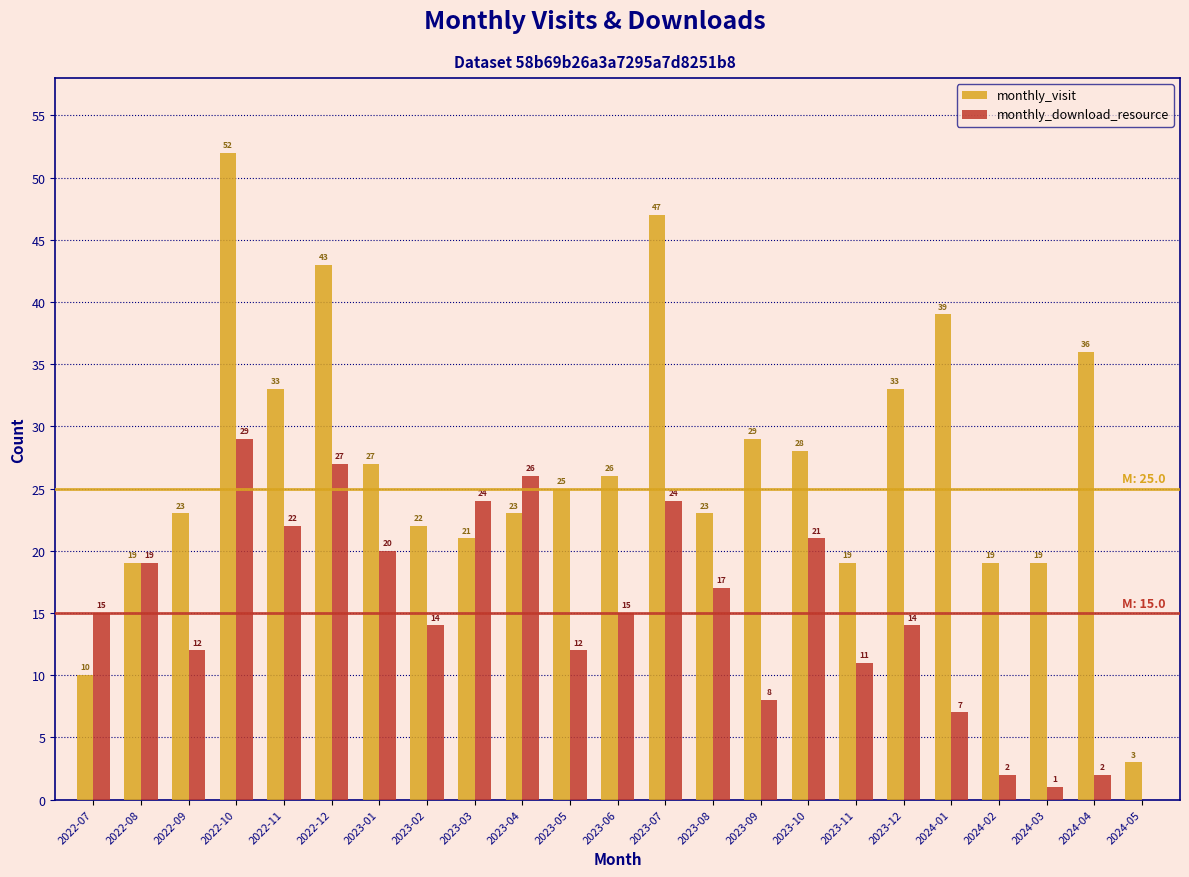

Reading left to right, list all the values displayed in this chart.

monthly_visit: 2022-07=10	2022-08=19	2022-09=23	2022-10=52	2022-11=33	2022-12=43	2023-01=27	2023-02=22	2023-03=21	2023-04=23	2023-05=25	2023-06=26	2023-07=47	2023-08=23	2023-09=29	2023-10=28	2023-11=19	2023-12=33	2024-01=39	2024-02=19	2024-03=19	2024-04=36	2024-05=3
monthly_download_resource: 2022-07=15	2022-08=19	2022-09=12	2022-10=29	2022-11=22	2022-12=27	2023-01=20	2023-02=14	2023-03=24	2023-04=26	2023-05=12	2023-06=15	2023-07=24	2023-08=17	2023-09=8	2023-10=21	2023-11=11	2023-12=14	2024-01=7	2024-02=2	2024-03=1	2024-04=2	2024-05=0